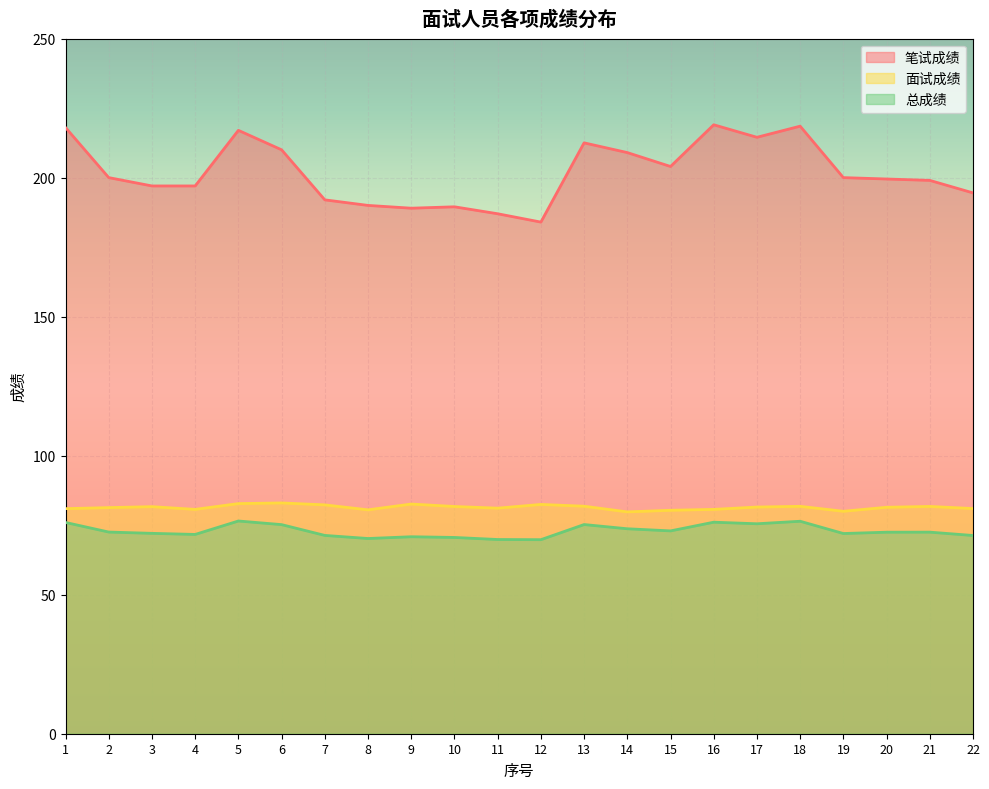

How many values in the 面试成绩 series are below 81?

8